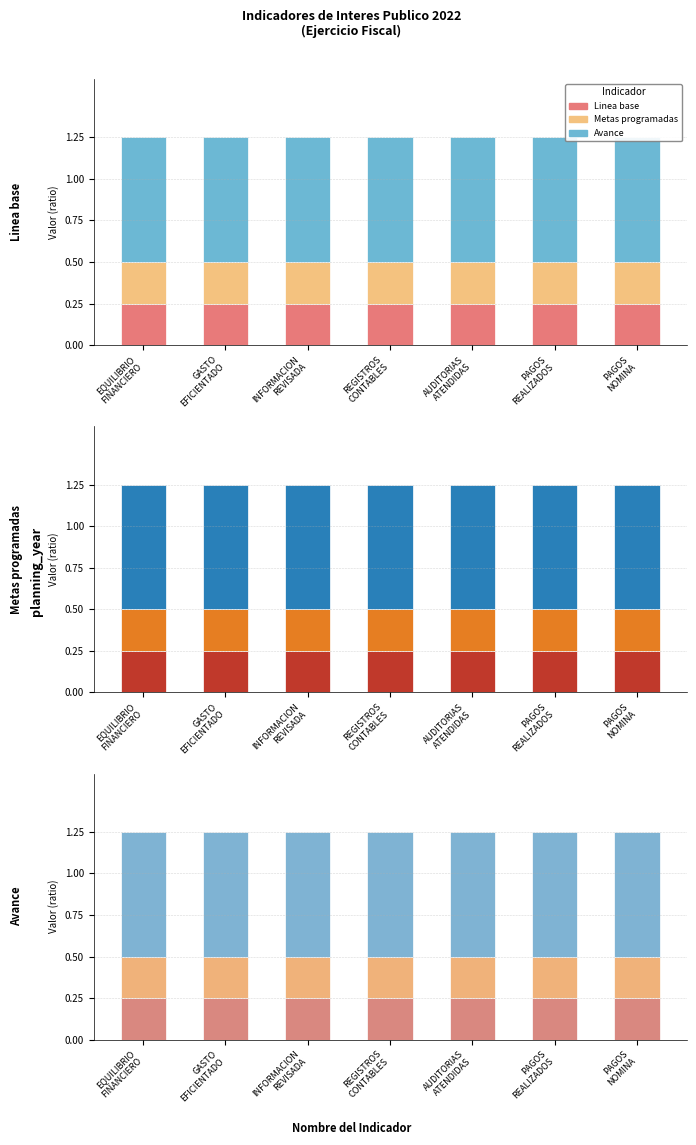

How many series are shown in this chart?

3